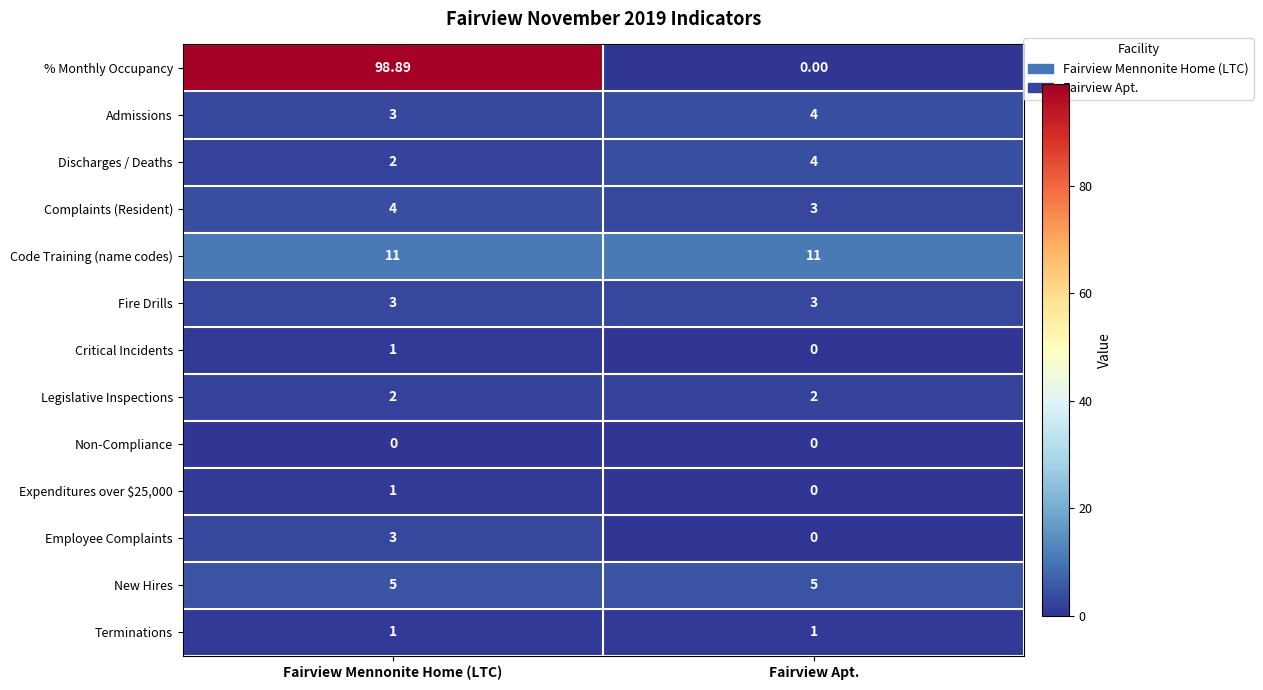

List the labels in order of Expenditures over $25,000 value, largest first.

Fairview Mennonite Home (LTC), Fairview Apt.